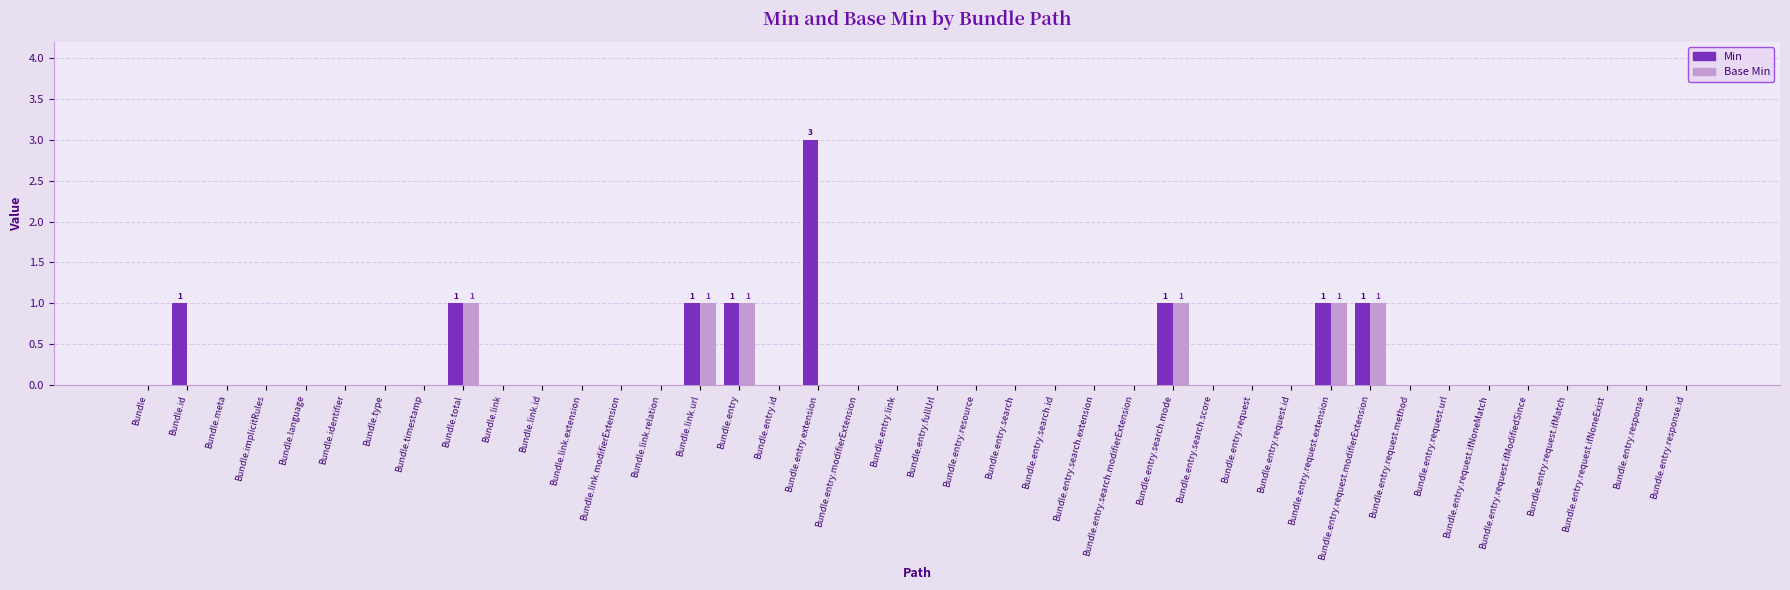

How many series are shown in this chart?

2